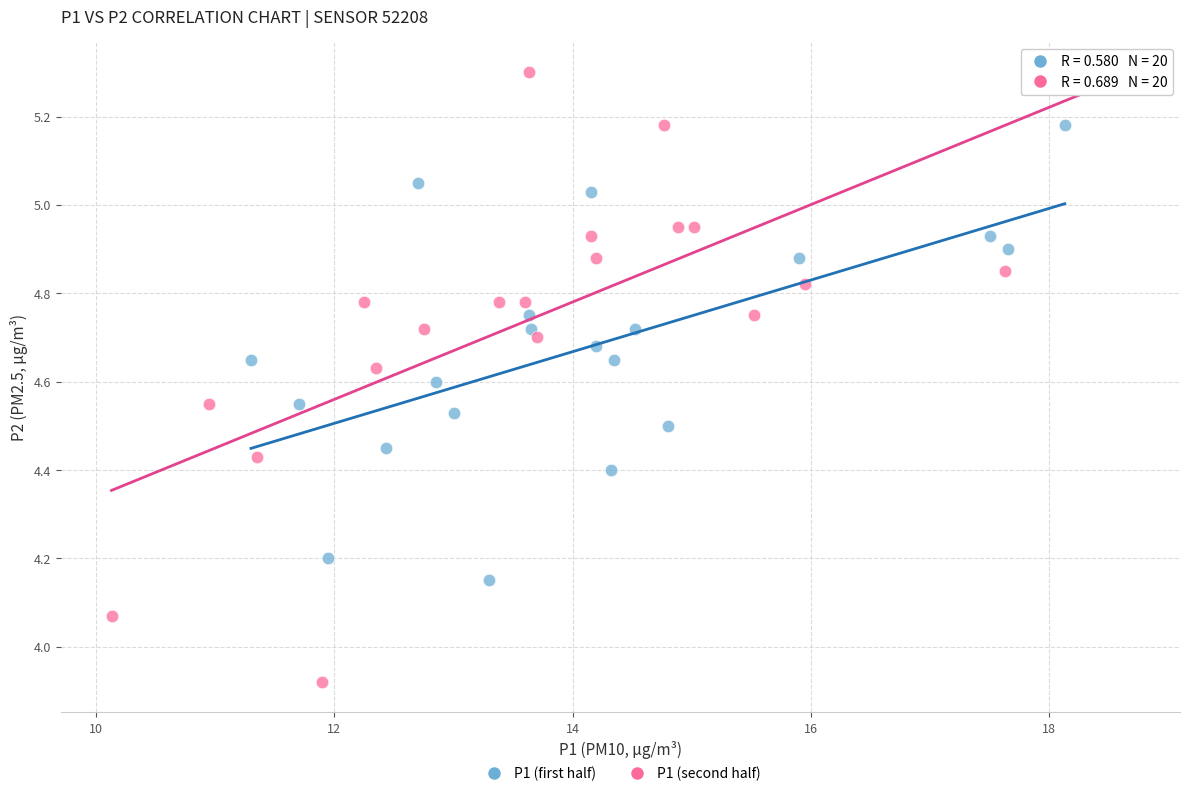

Which series has the largest Y range (max minus min)?

P1 (second half)